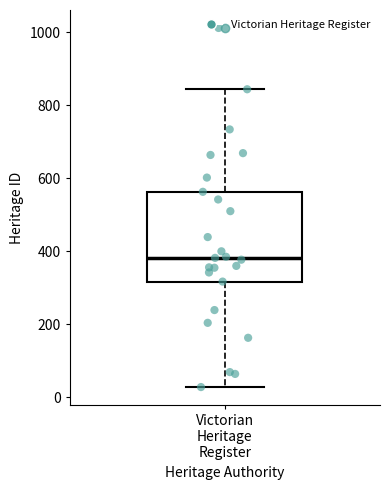

Read this box plot against the y-axis: the position of the median line, the range covered by the box, and the ends of both whiskers. The values are not printed on the chart, so give them approximately, as read against the axis.

median 380, box 320 to 560, whiskers 20 to 840